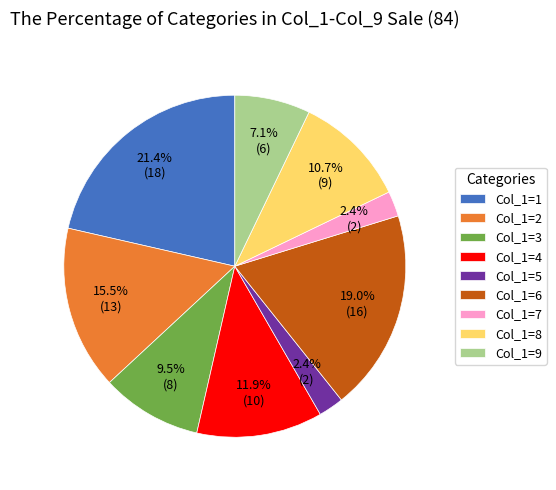

Between Col_1=1 and Col_1=6, which is larger?

Col_1=1